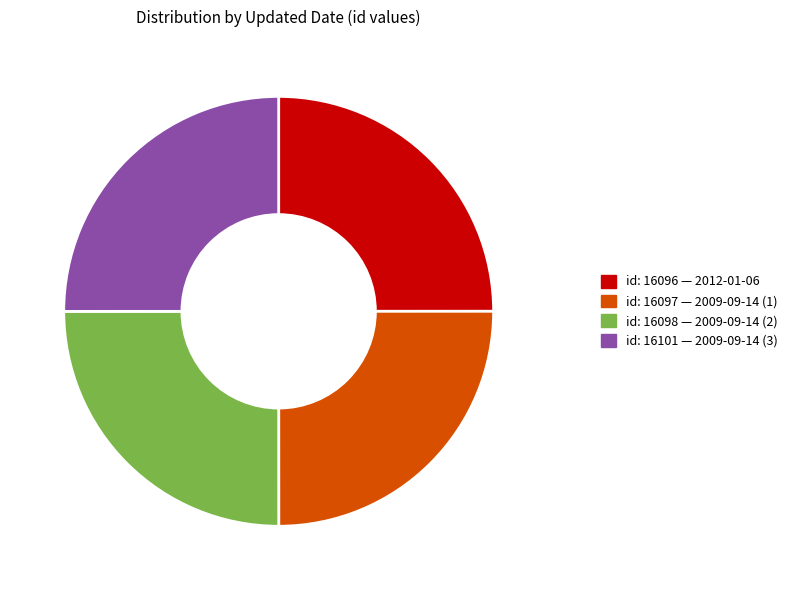

Is there any slice that represents more than half of the pie?

No